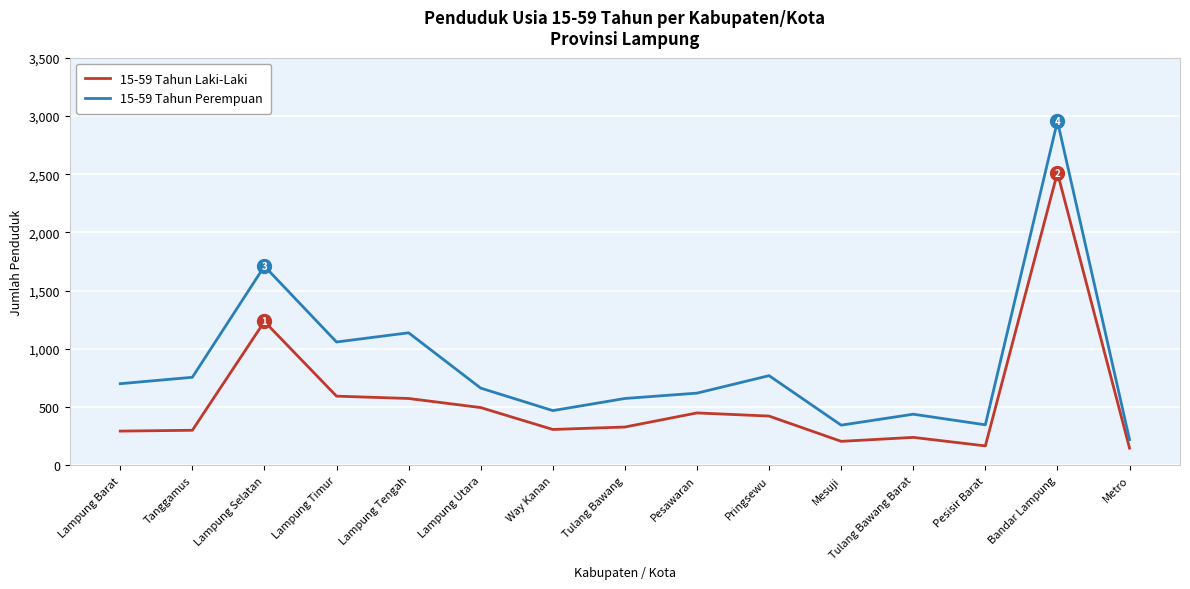

What is the difference between the maximum and minimum values in the 15-59 Tahun Perempuan series?

2734